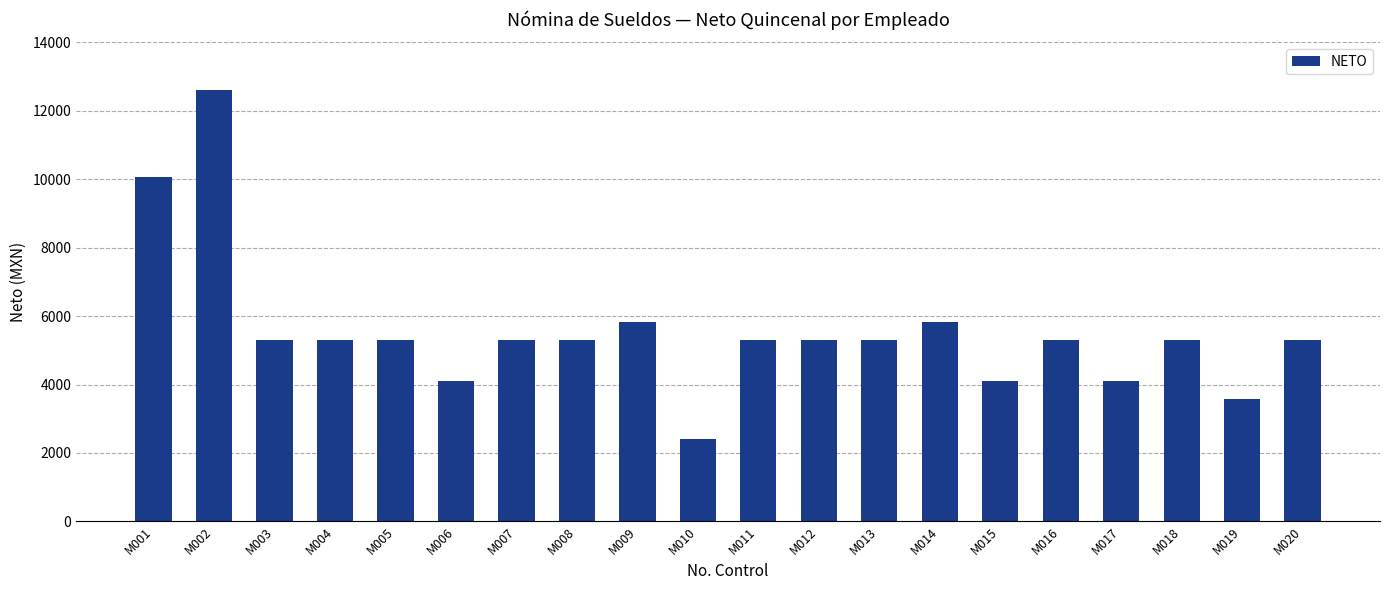

How many categories are shown in the chart?

20